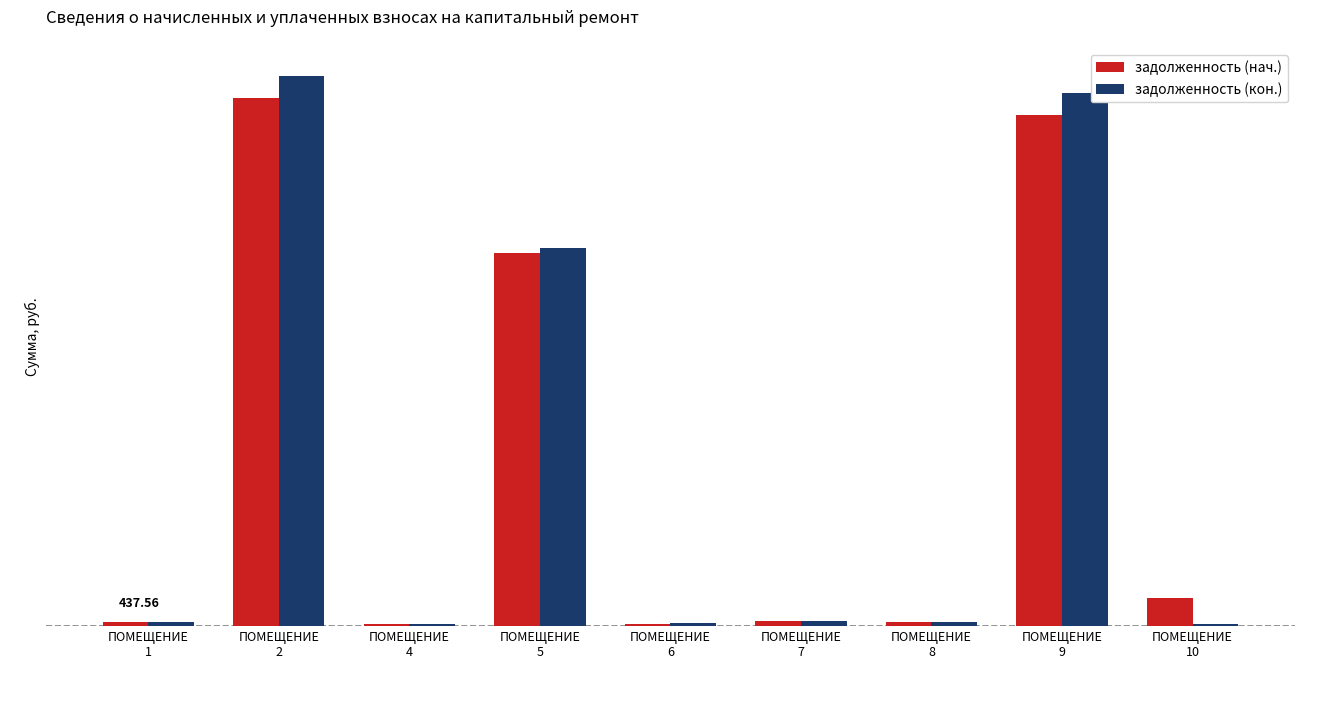

What is the average value of the задолженность (кон.) series?

19157.9